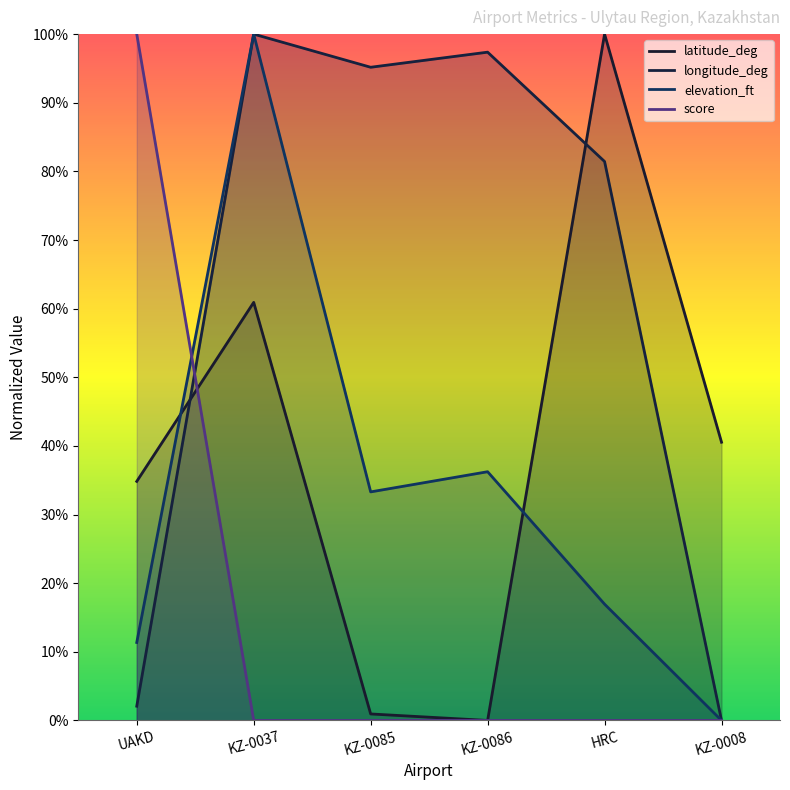

Does the chart display data point markers on the line(s)?

No